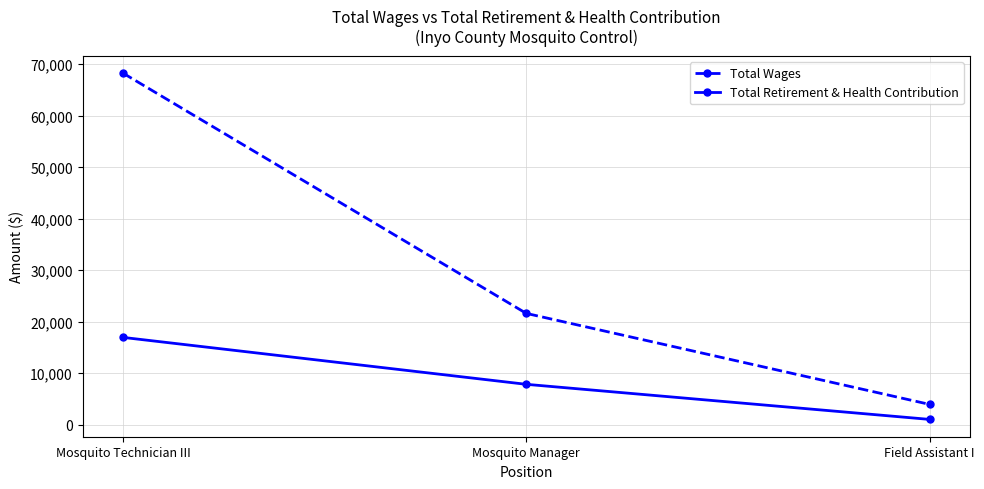

What position from the right is Mosquito Manager?

2